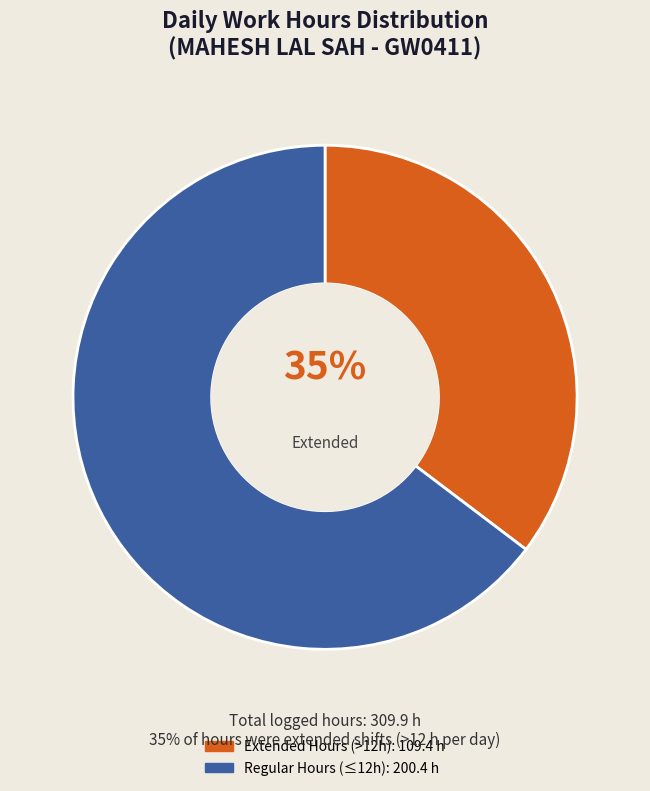

To the nearest percent, what is the average slice percentage?

50%